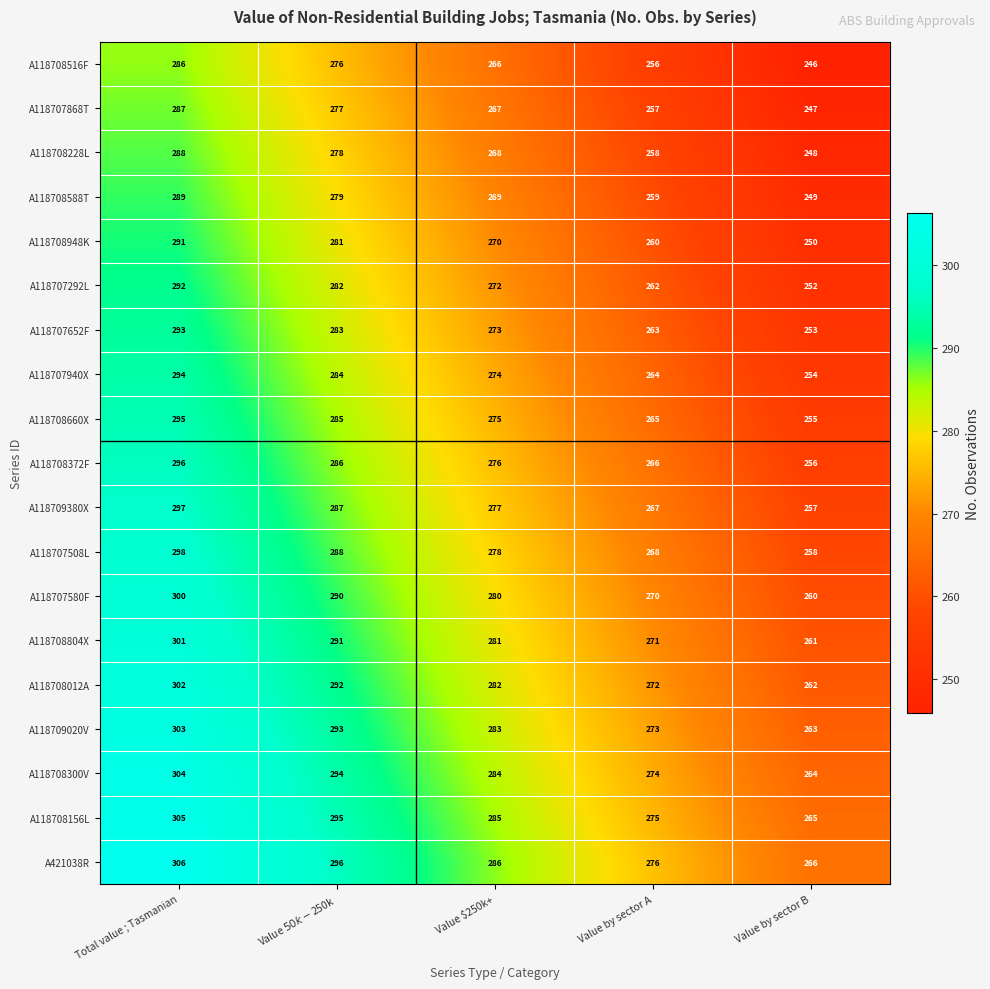

At which category does the chart reach its minimum across all series?

Value by sector B